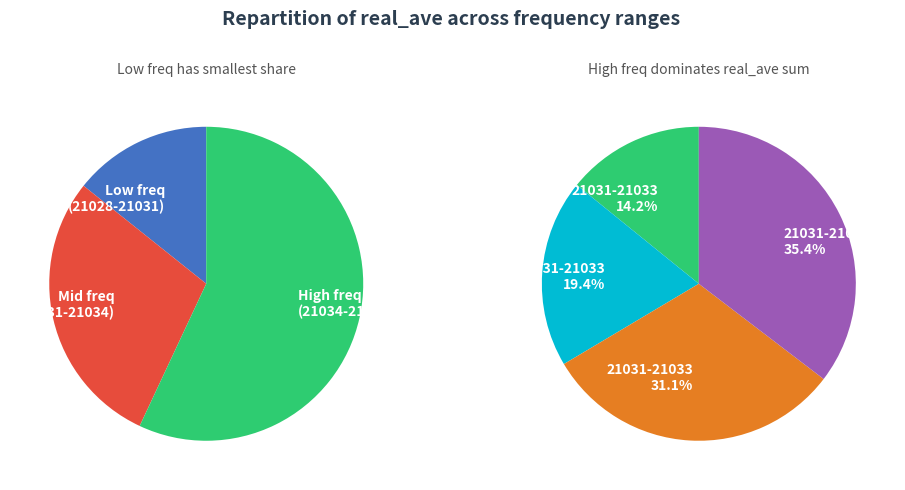

Does any single category account for the majority?

No